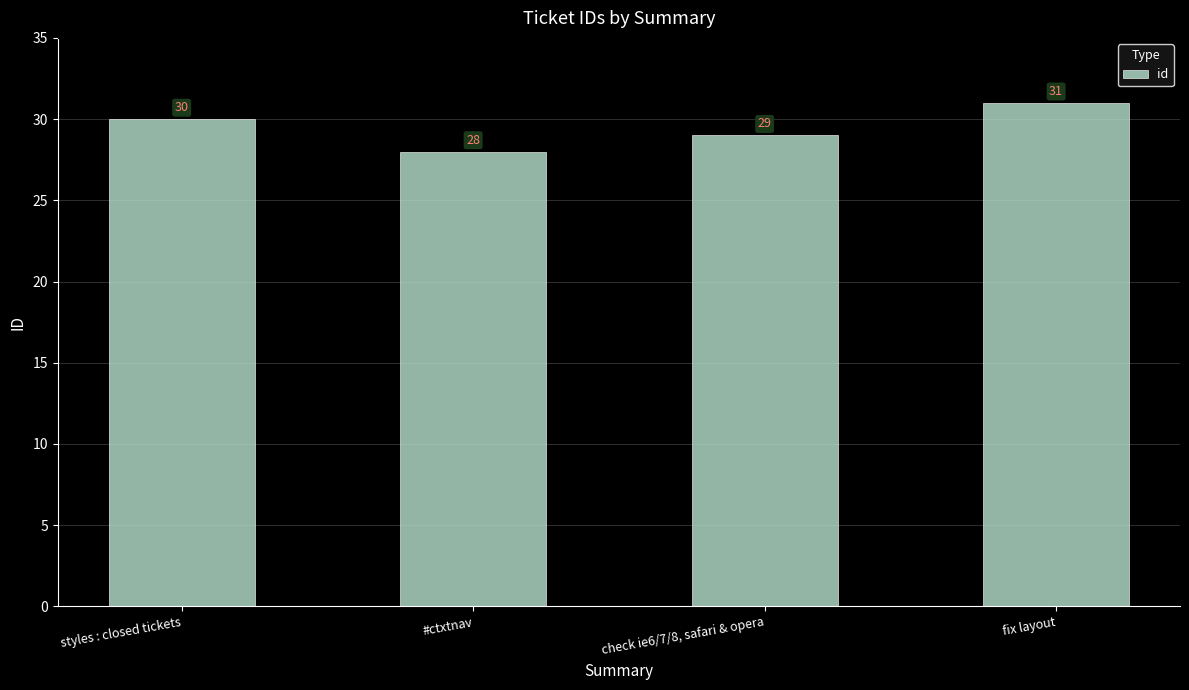

Which category has the lowest value across all series?

#ctxtnav